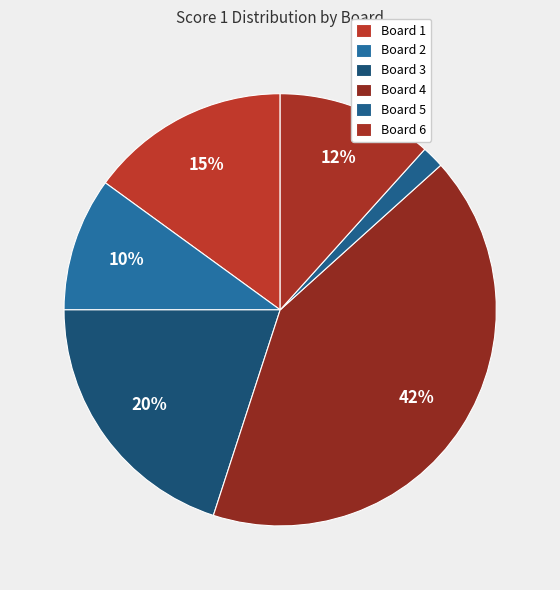

How many segments does this pie chart have?

6